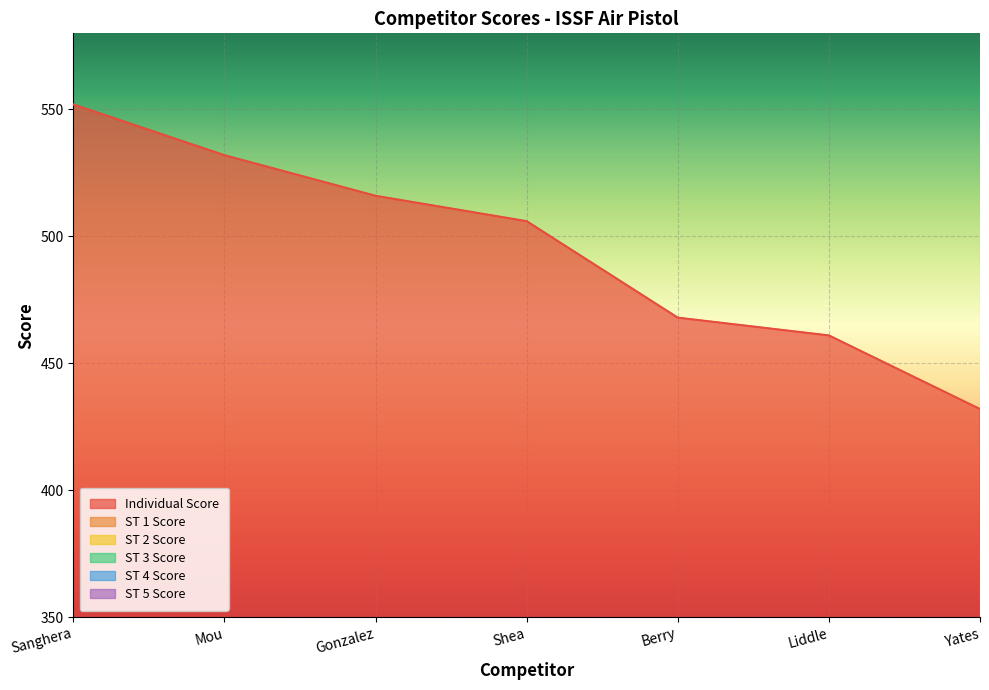

Rank the categories by Individual Score value from lowest to highest.

Yates, Liddle, Berry, Shea, Gonzalez, Mou, Sanghera